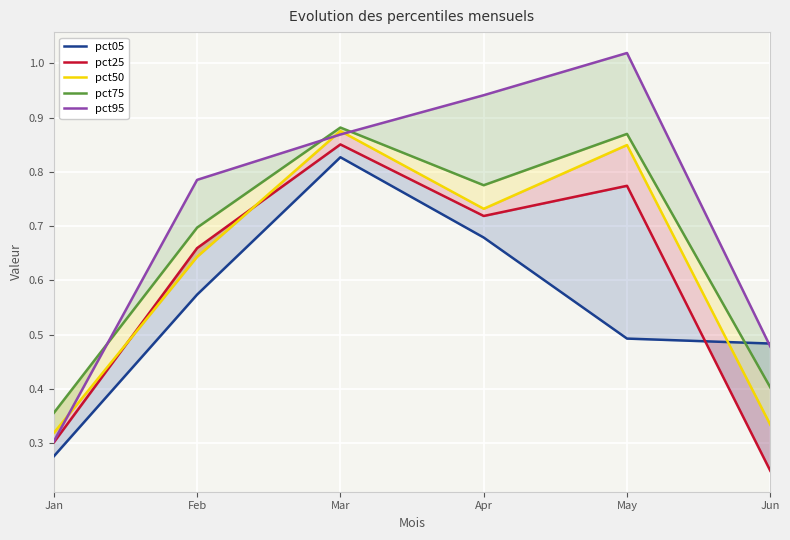

The pct50 series shows 1.5 at May. True or false?

False